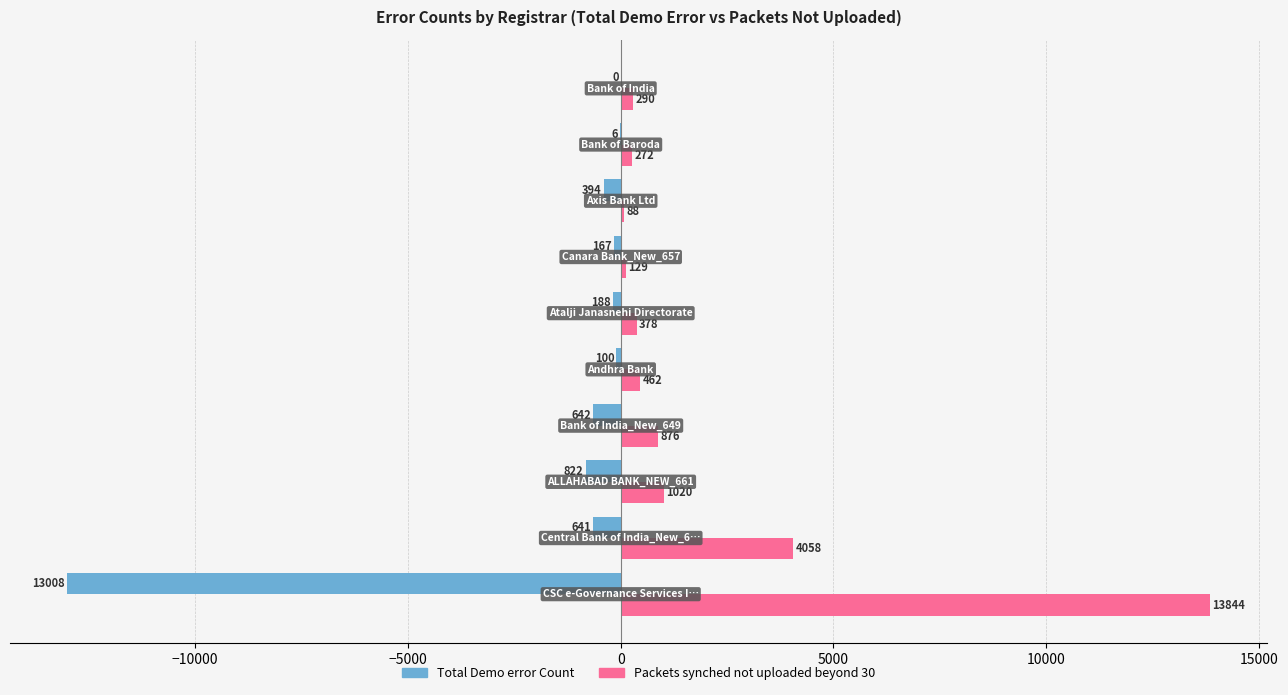

How many data points does each series have?

10